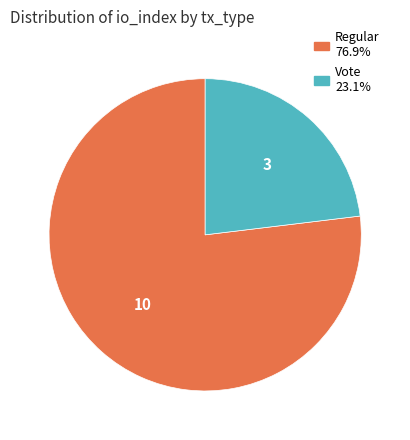

Is it true that Vote is 15% of the pie?

False